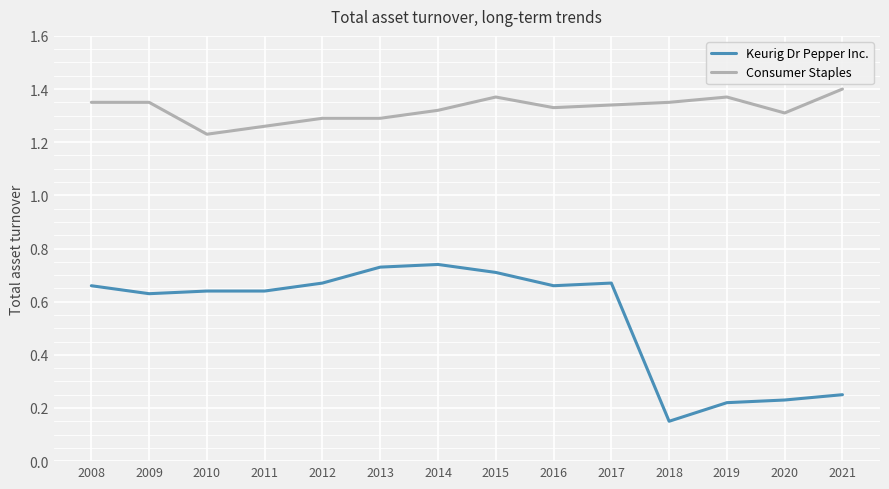

How many Consumer Staples values are between 1 and 2?

14